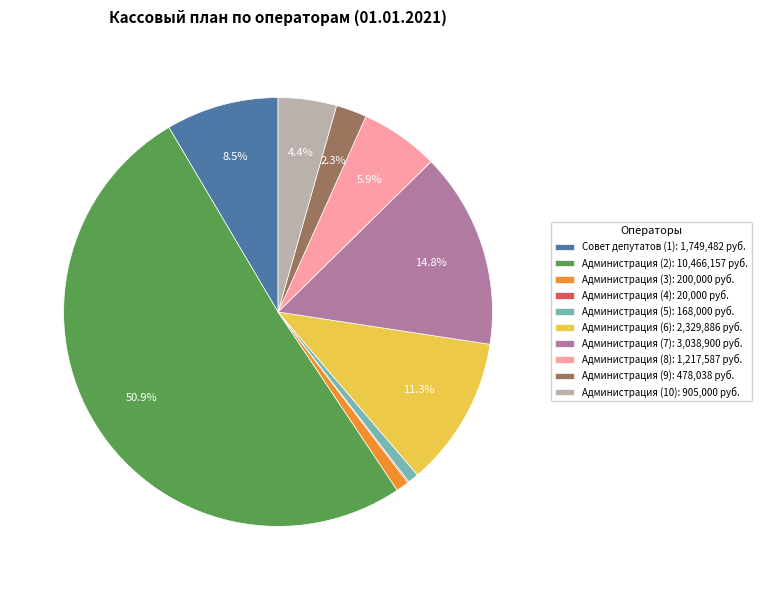

To the nearest percent, what is the difference between the Администрация (7) and Администрация (6) slice percentages?

3%